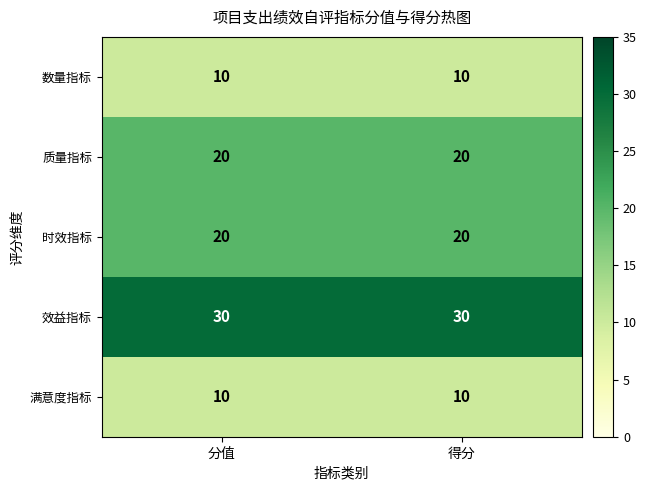

What is the total value across all series at 得分?

90